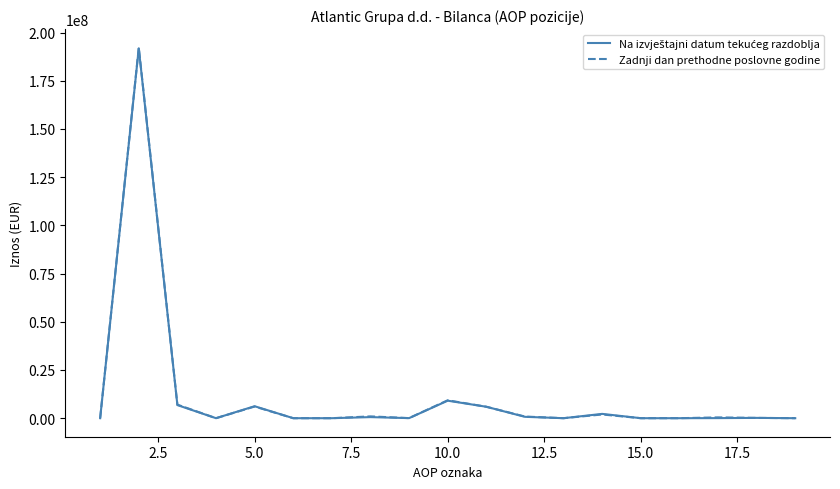

What is the highest value of the Zadnji dan prethodne poslovne godine series?

192169436